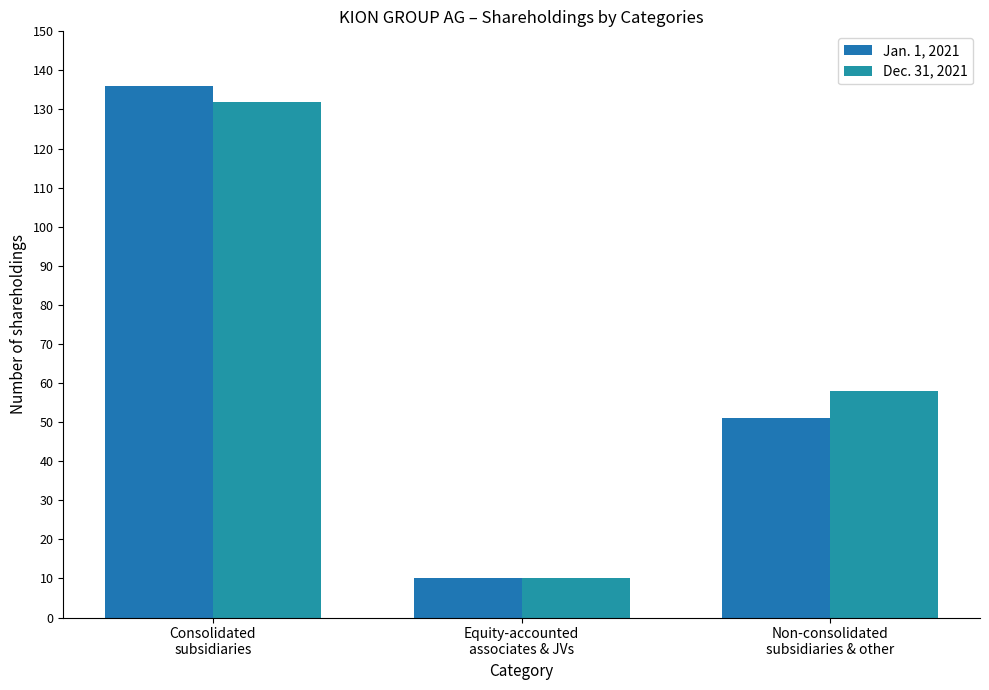

What is the sum of all Jan. 1, 2021 values?

197